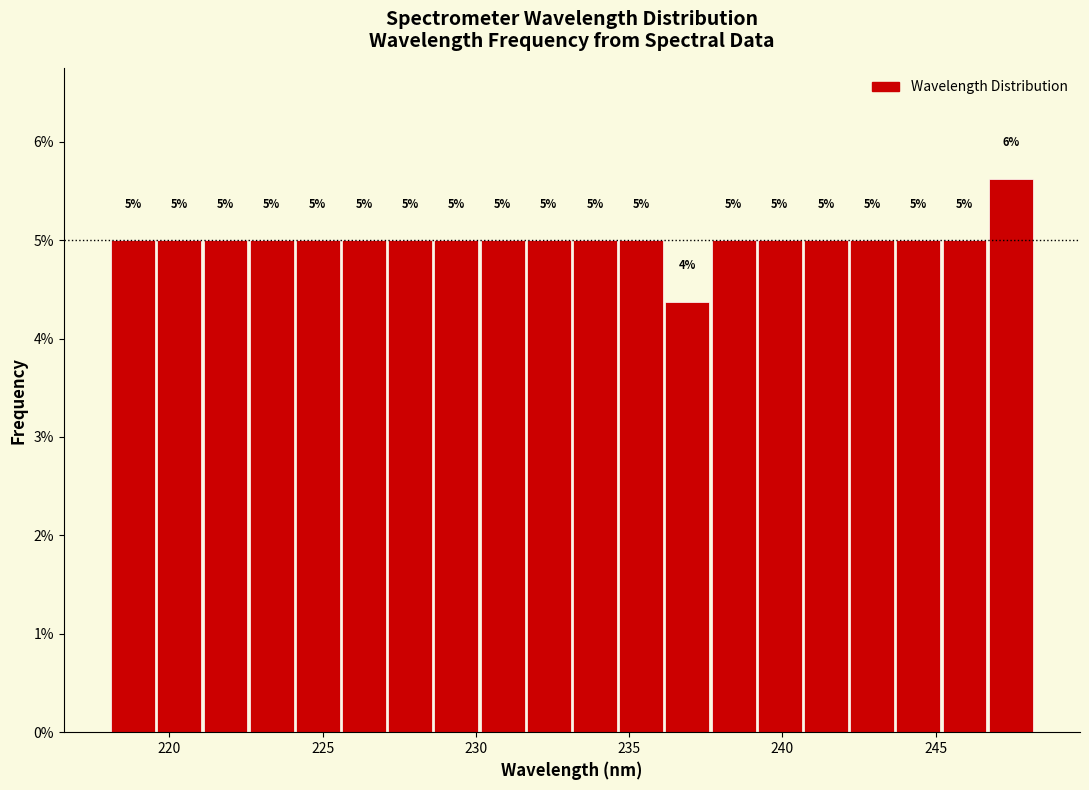

Read against the x-axis, roughly where is the centre of the tallest bar?

247.5